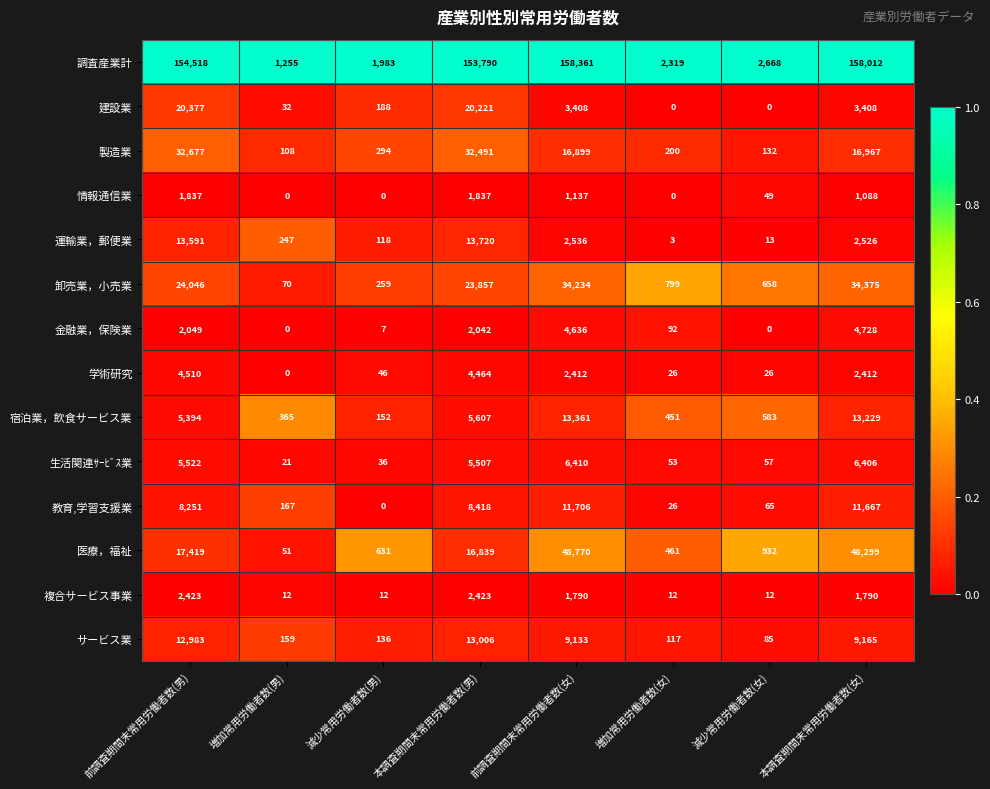

Is it true that 複合サービス事業 equals 12 at 減少常用労働者数(男)?

True